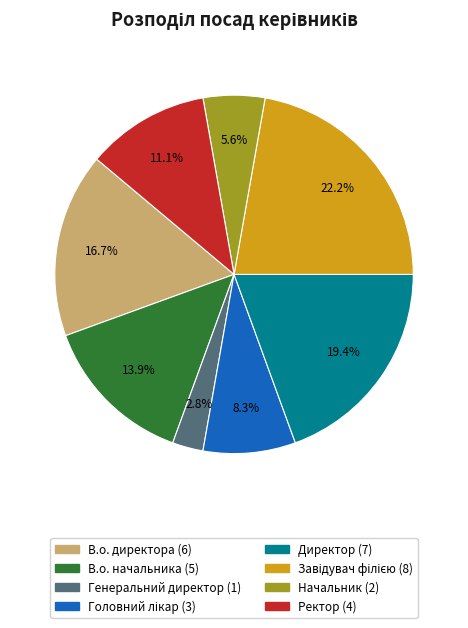

Between В.о. директора and Начальник, which is larger?

В.о. директора